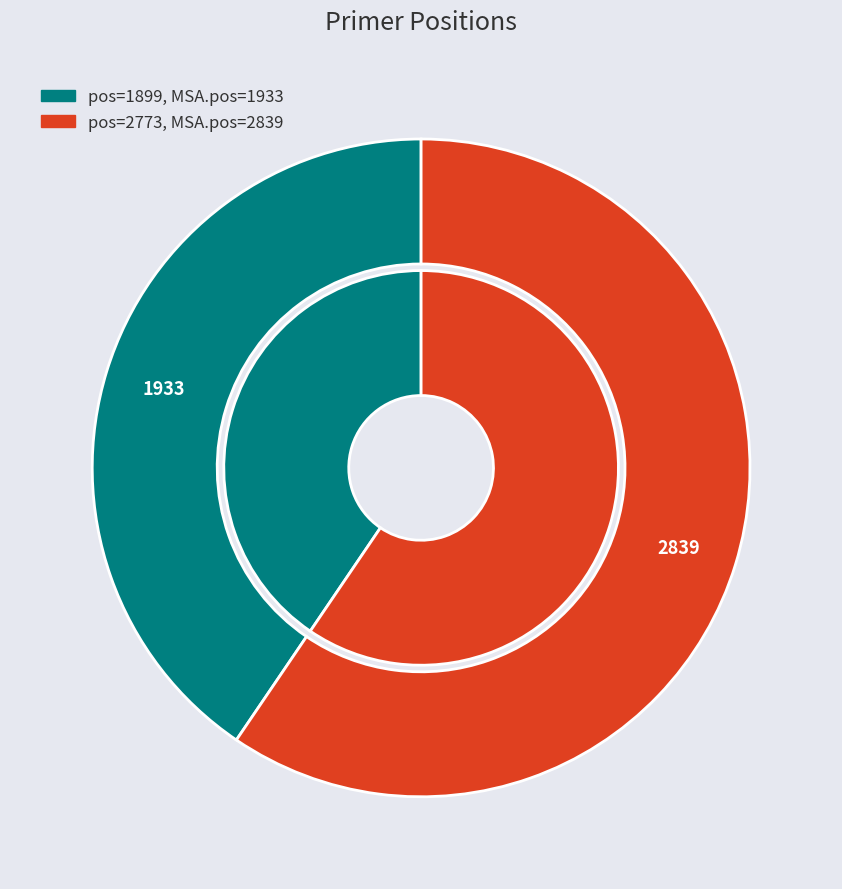

Rank the categories by value from highest to lowest.

2773, 1899